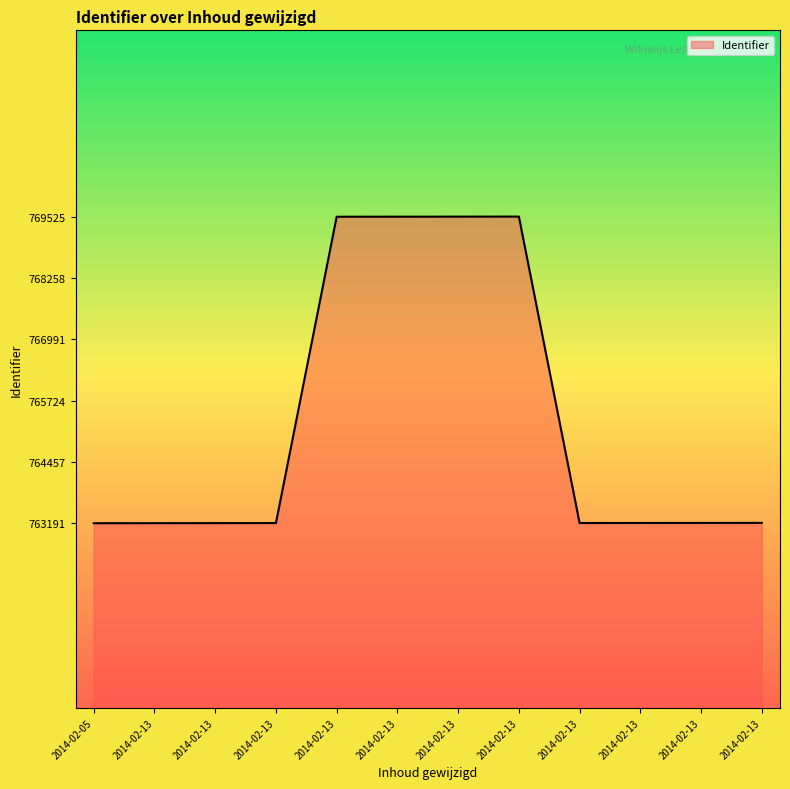

Does the chart display data point markers on the line(s)?

No